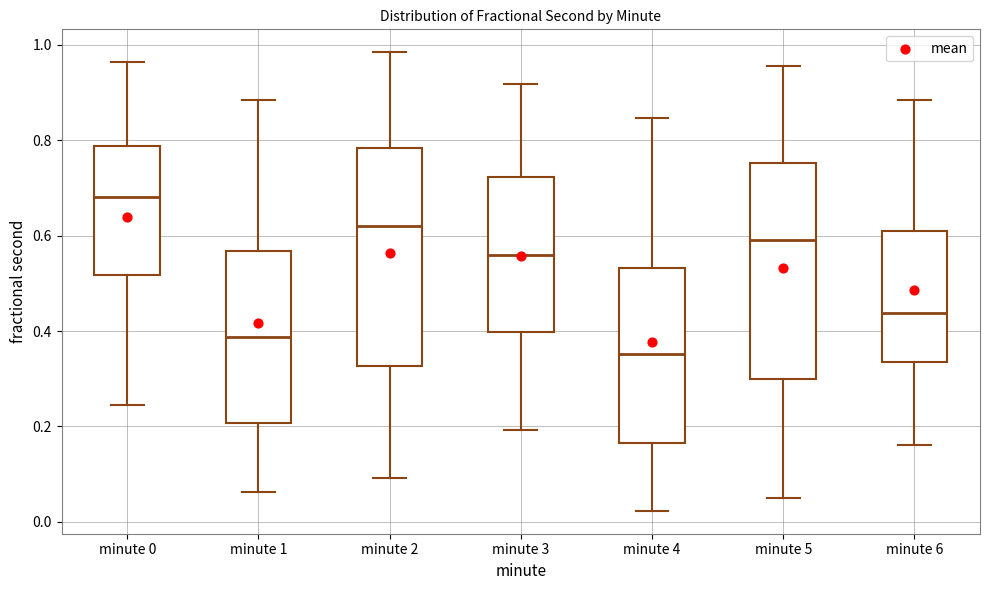

Reading left to right, read every box against the y-axis: the position of its median line, the range the box covers, and the ends of its whiskers. The values are not printed on the chart, so give them approximately, as read against the axis.

minute 0: median 0.68, box 0.52 to 0.78, whiskers 0.24 to 0.96
minute 1: median 0.38, box 0.20 to 0.56, whiskers 0.06 to 0.88
minute 2: median 0.62, box 0.32 to 0.78, whiskers 0.10 to 0.98
minute 3: median 0.56, box 0.40 to 0.72, whiskers 0.20 to 0.92
minute 4: median 0.36, box 0.16 to 0.54, whiskers 0.02 to 0.84
minute 5: median 0.60, box 0.30 to 0.76, whiskers 0.06 to 0.96
minute 6: median 0.44, box 0.34 to 0.62, whiskers 0.16 to 0.88